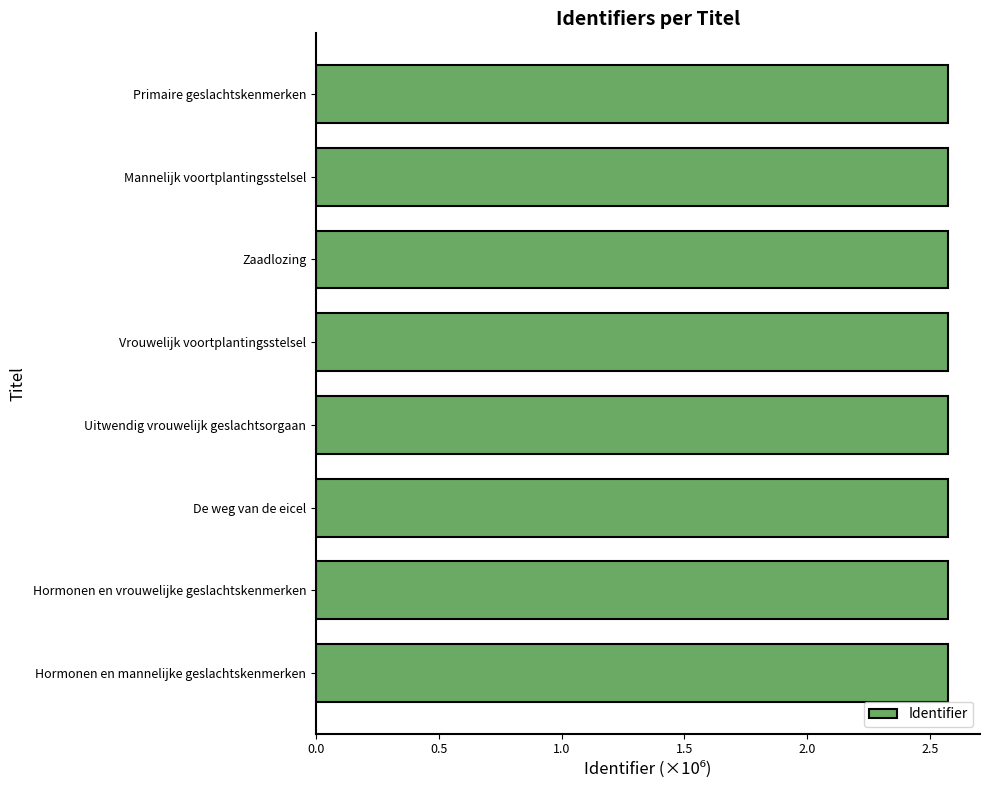

The value at Mannelijk voortplantingsstelsel is 4.1. True or false?

False